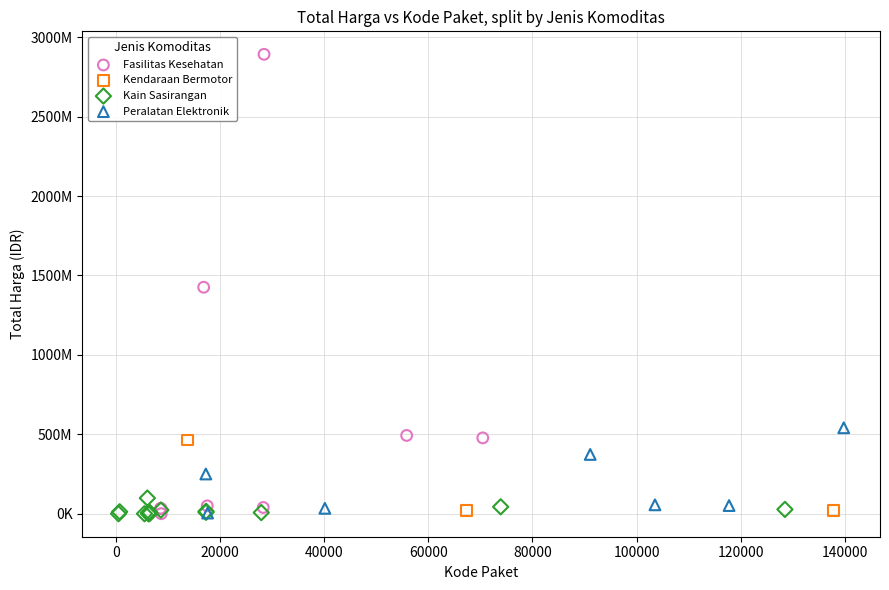

Which series reaches the maximum Y coordinate?

Fasilitas Kesehatan